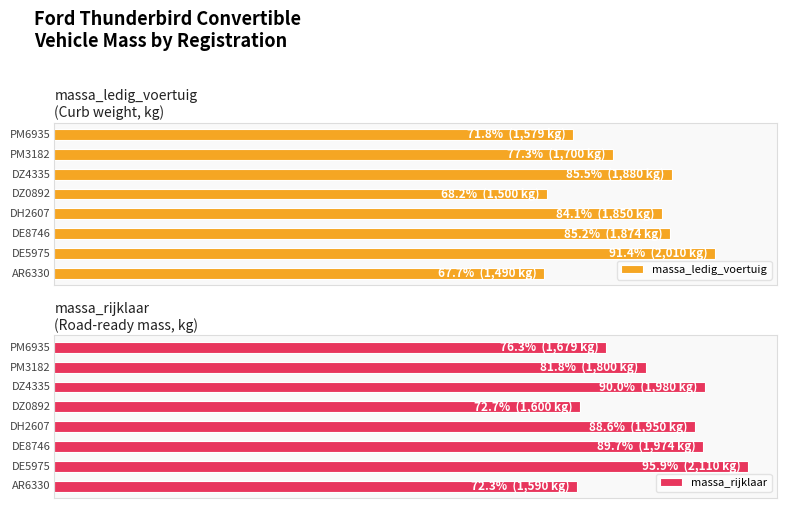

How many data points in massa_ledig_voertuig are less than 1850?

4